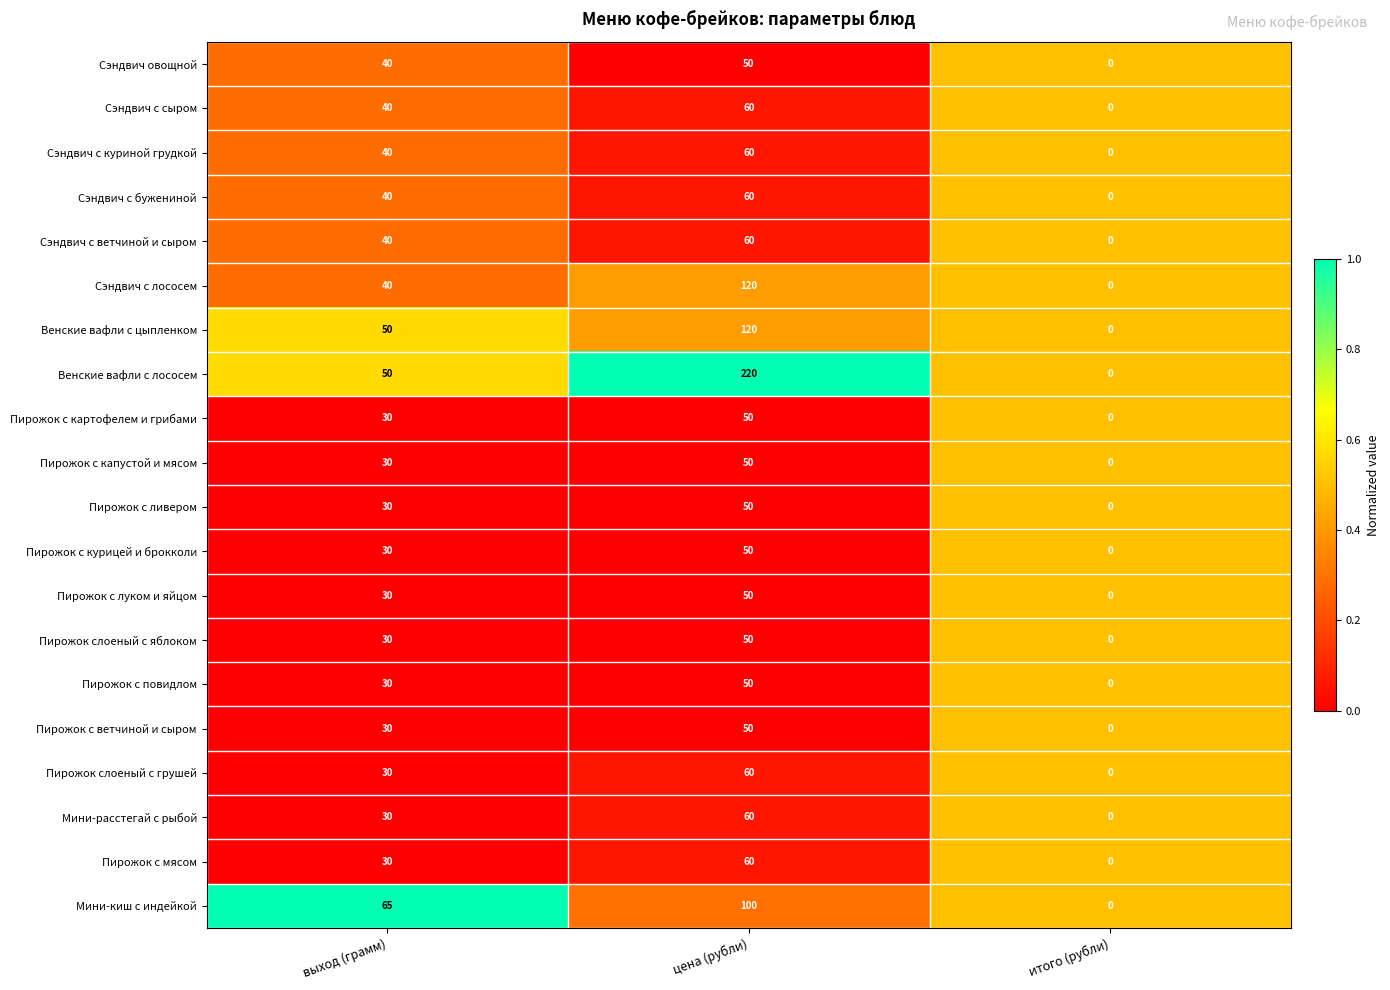

The value of Пирожок с капустой и мясом at итого (рубли) is -34. True or false?

False